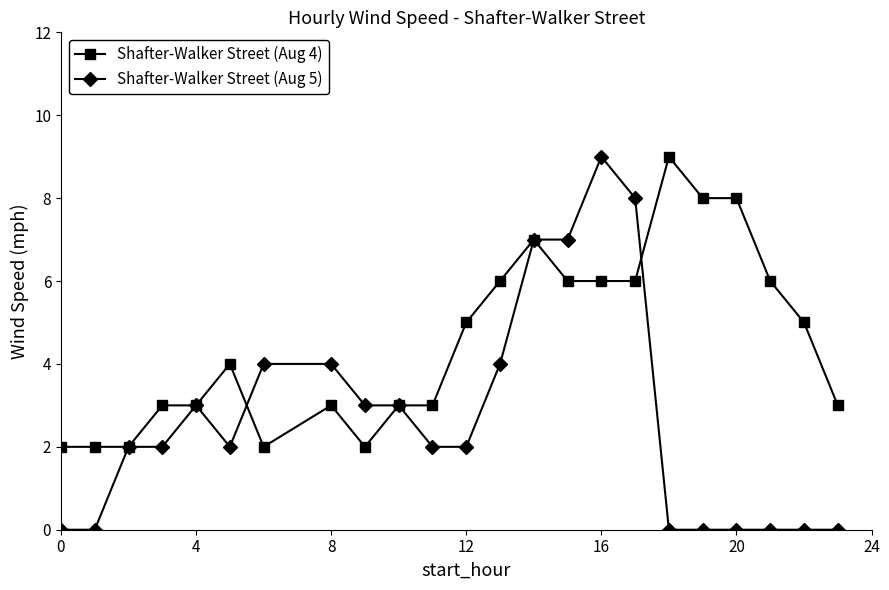

Which series has the largest range (max minus min)?

Shafter-Walker Street (Aug 5)